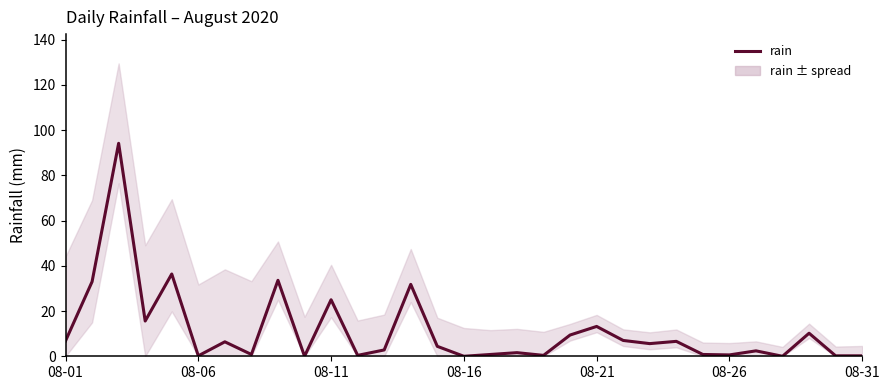

Reading left to right, what are all the values shown in this chart?

6.8	33.0	94.2	15.6	36.4	0.2	6.4	0.8	33.6	0.0	25.0	0.4	2.8	31.8	4.4	0.0	0.8	1.6	0.4	9.4	13.2	7.0	5.6	6.6	0.8	0.6	2.4	0.0	10.2	0.2	0.2